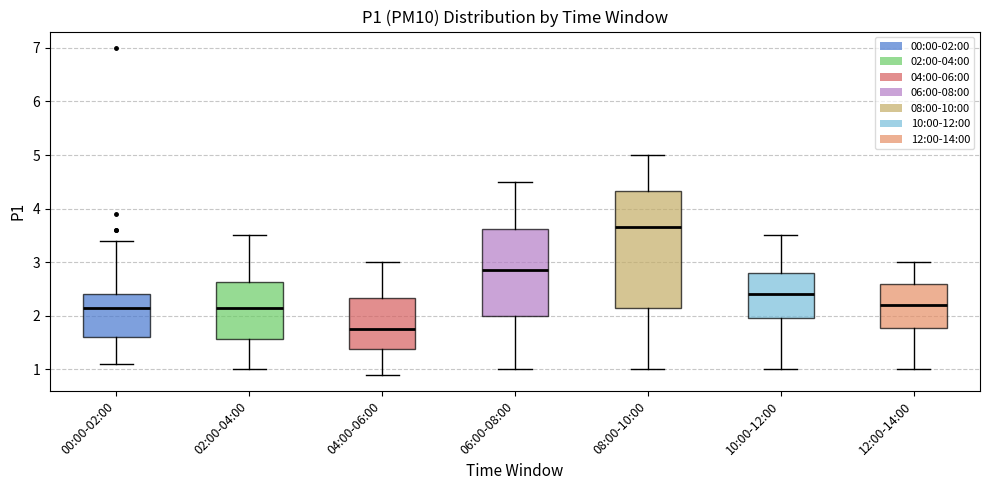

Reading left to right, transcribe this box plot: for each box, give where its median line is, the range the box spans, and where its two whiskers end, as read against the y-axis. The values are not printed on the chart, so give them approximately, as read against the axis.

00:00-02:00: median 2.2, box 1.6 to 2.4, whiskers 1.1 to 3.4
02:00-04:00: median 2.2, box 1.6 to 2.6, whiskers 1.0 to 3.5
04:00-06:00: median 1.8, box 1.4 to 2.3, whiskers 0.9 to 3.0
06:00-08:00: median 2.9, box 2.0 to 3.6, whiskers 1.0 to 4.5
08:00-10:00: median 3.7, box 2.2 to 4.3, whiskers 1.0 to 5.0
10:00-12:00: median 2.4, box 2.0 to 2.8, whiskers 1.0 to 3.5
12:00-14:00: median 2.2, box 1.8 to 2.6, whiskers 1.0 to 3.0